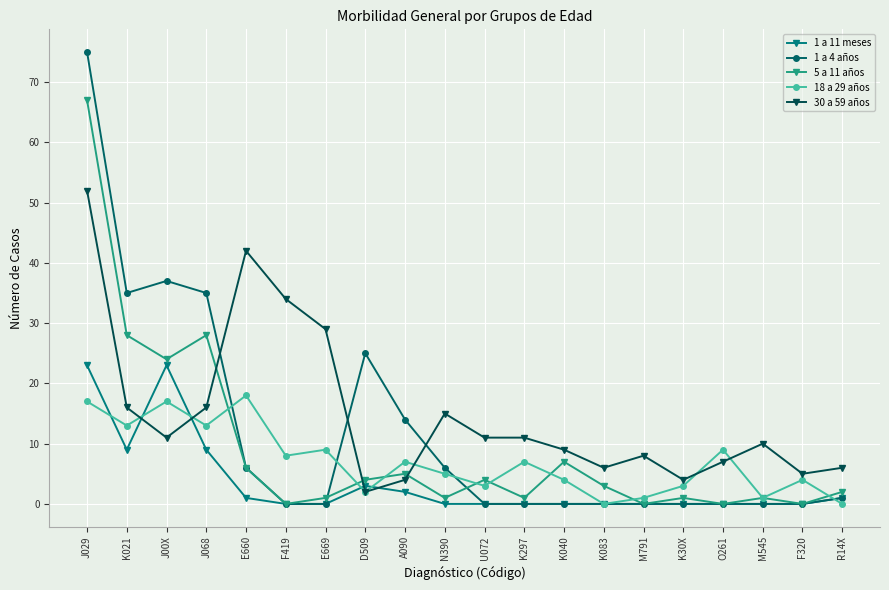

The value of 18 a 29 años at O261 is 13. True or false?

False